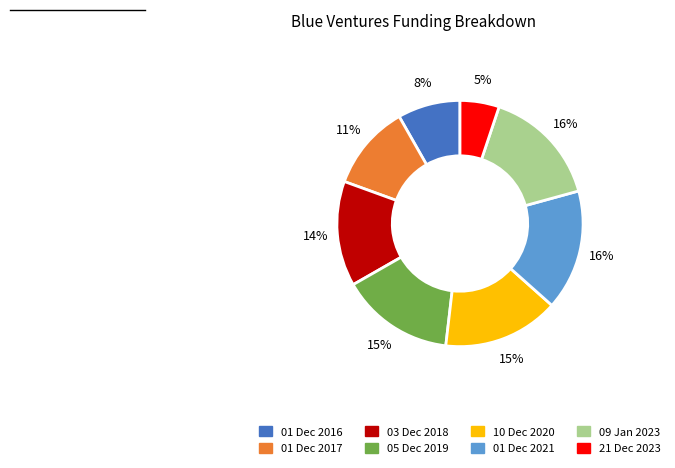

Combined, do 01 Dec 2021 and 03 Dec 2018 account for over 50%?

No